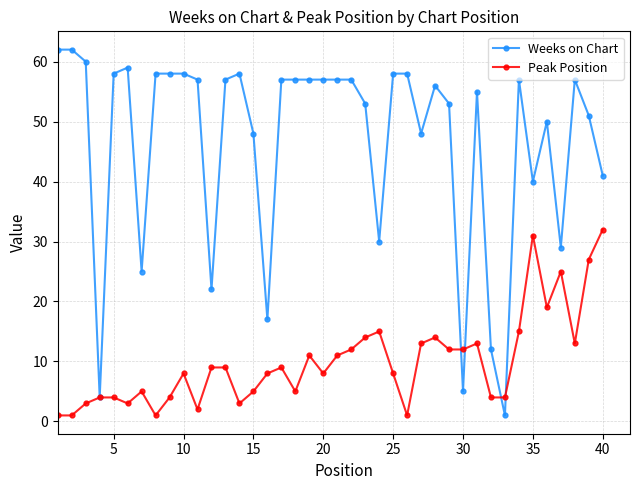

List the series in order of their overall mean, highest first.

Weeks on Chart, Peak Position